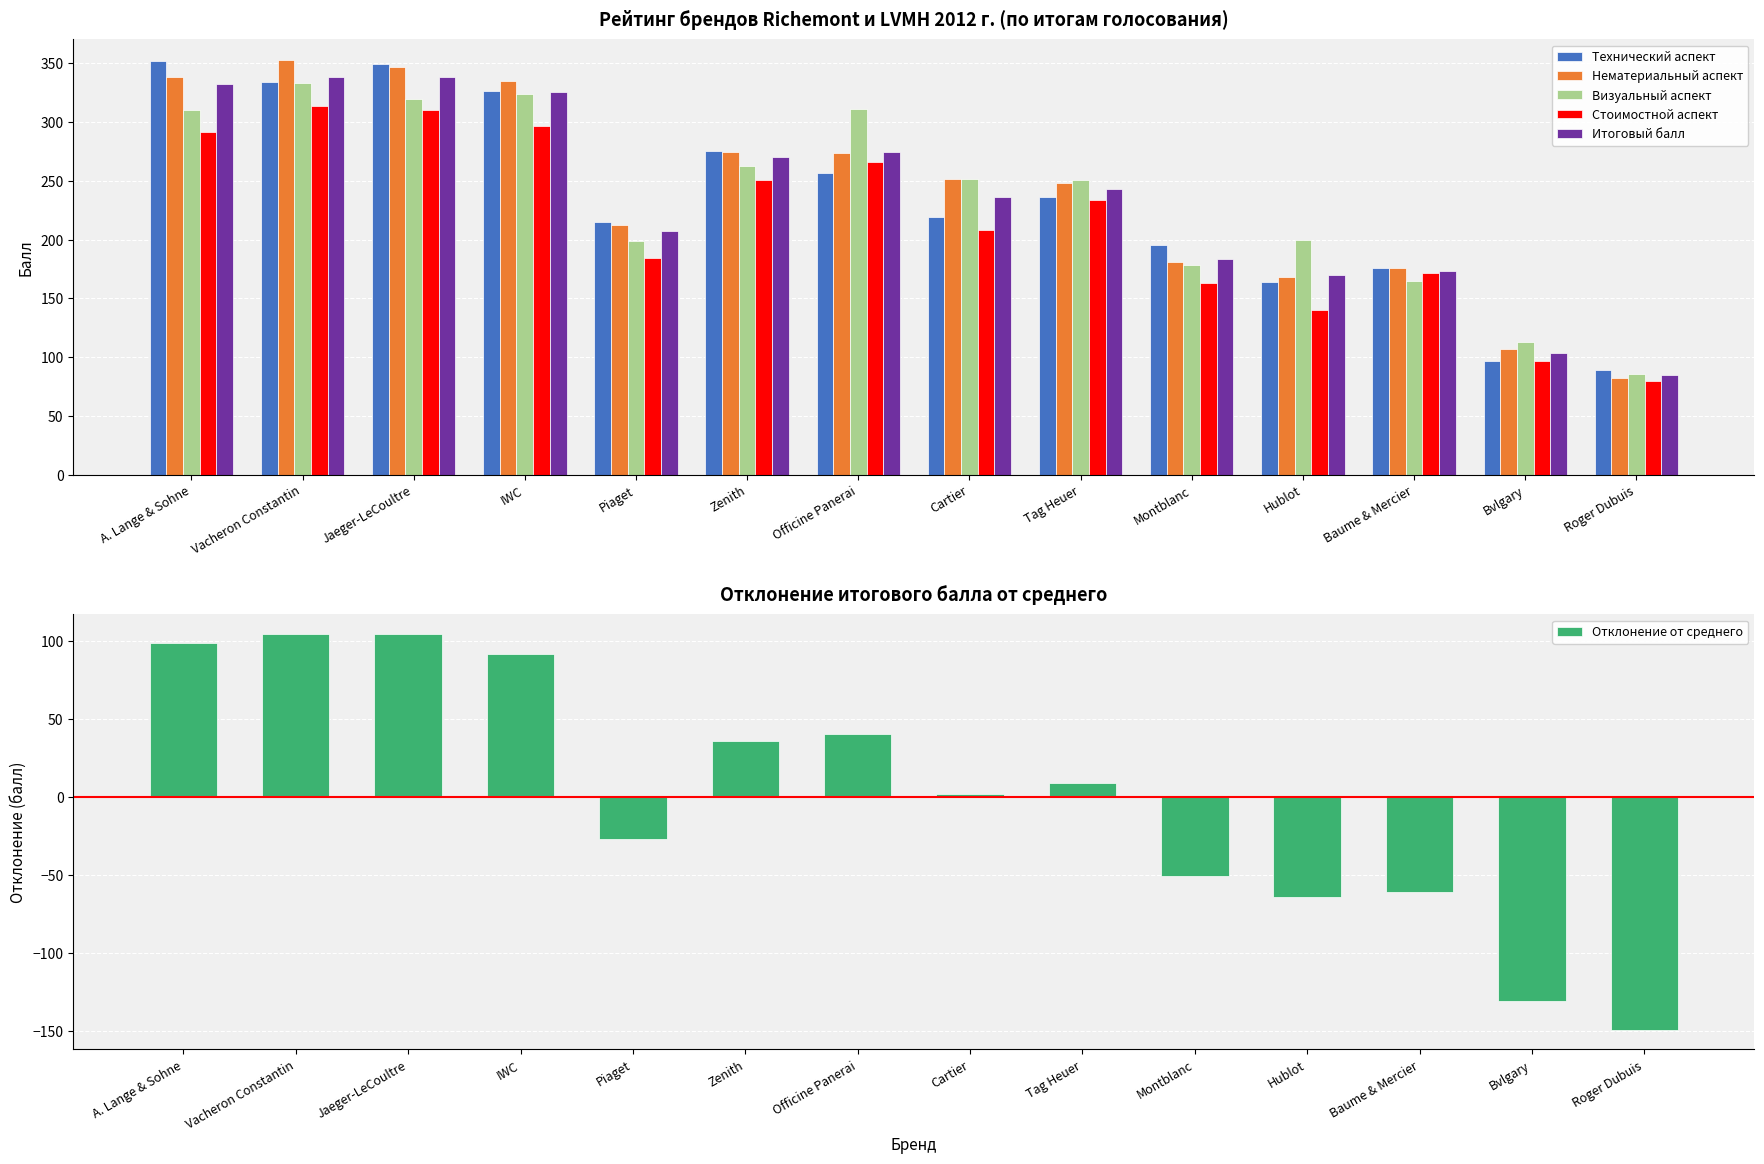

What is the difference between the Нематериальный аспект values at Montblanc and Vacheron Constantin?

171.7